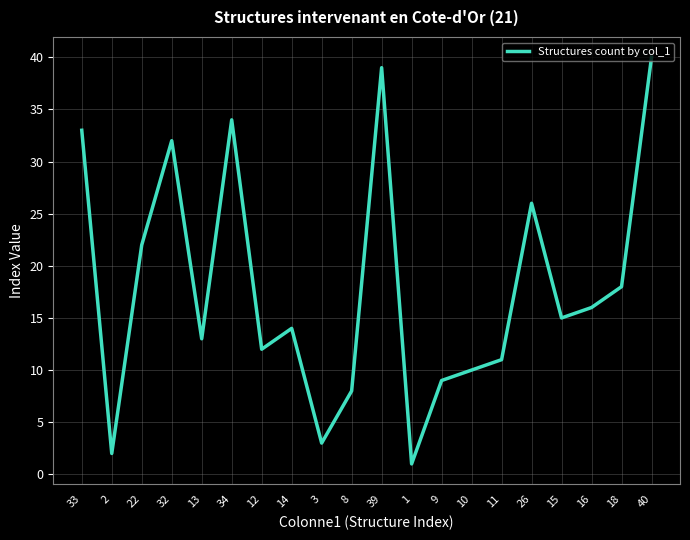

List the labels in order of value, smallest first.

1, 2, 3, 8, 9, 10, 11, 12, 13, 14, 15, 16, 18, 22, 26, 32, 33, 34, 39, 40